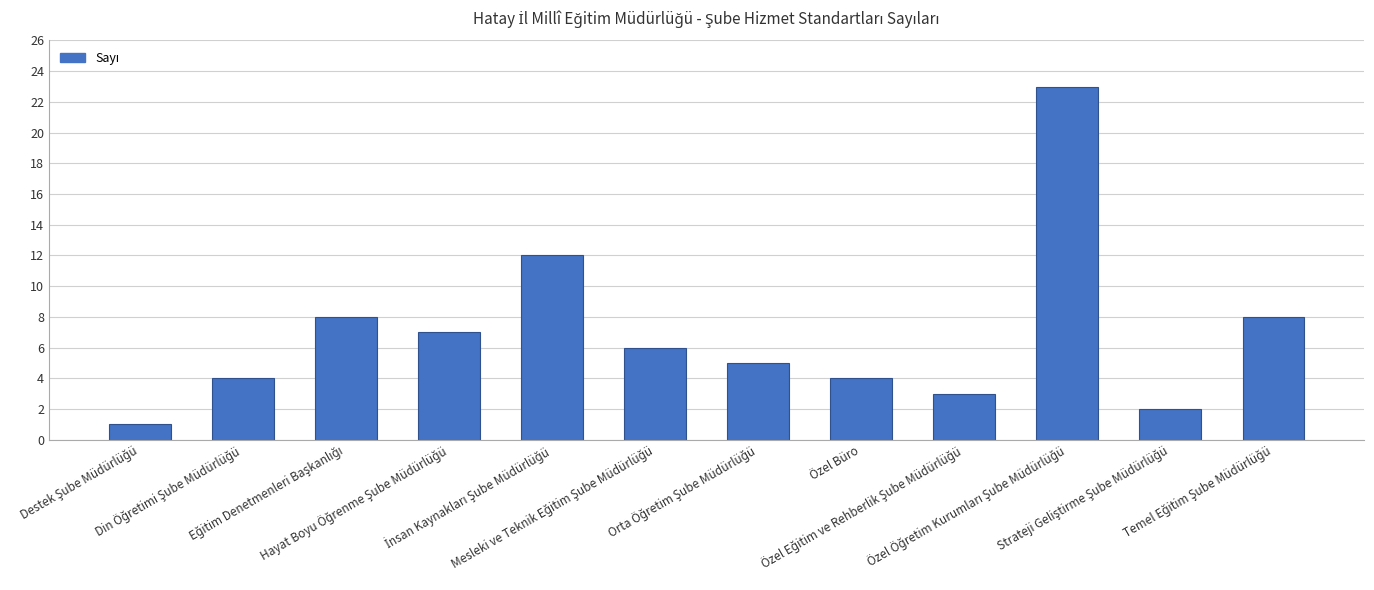

What is the greatest value displayed?

23